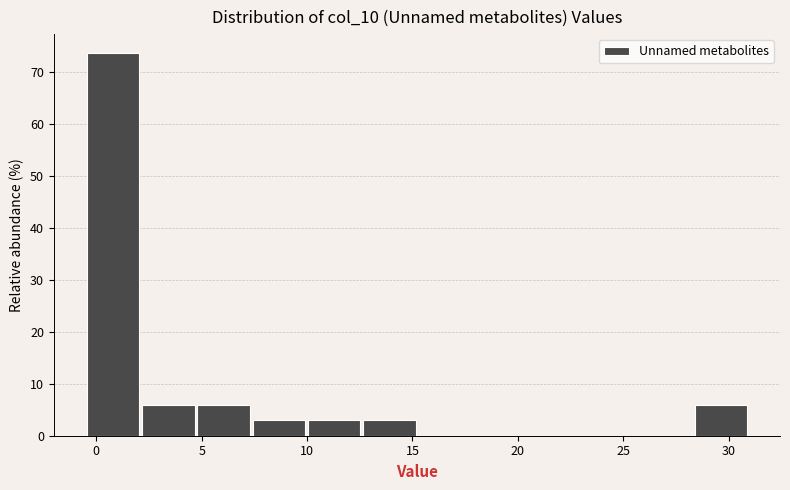

Reading left to right, list every bar in this chart as the range it spans on the x-axis followed by its height. Neither the bar edges nor the heights are printed on the chart, so give them approximately, as read against the axes.

-0.5 to 2.0: 74
2.0 to 5.0: 6
5.0 to 7.5: 6
7.5 to 10.0: 3
10.0 to 12.5: 3
12.5 to 15.5: 3
15.5 to 18.0: 0
18.0 to 20.5: 0
20.5 to 23.0: 0
23.0 to 26.0: 0
26.0 to 28.5: 0
28.5 to 31.0: 6